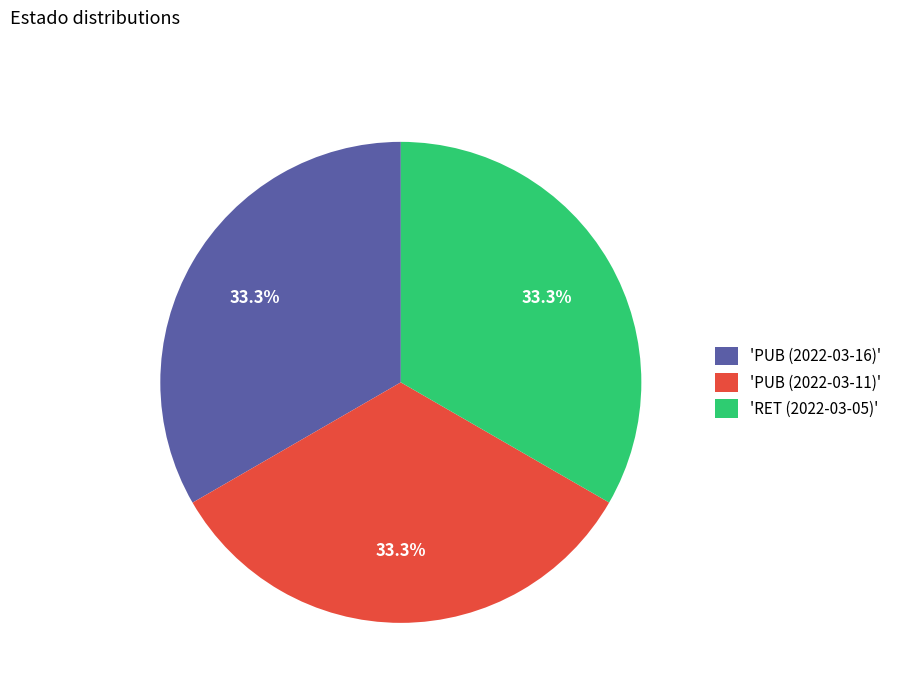

How many segments does this pie chart have?

3